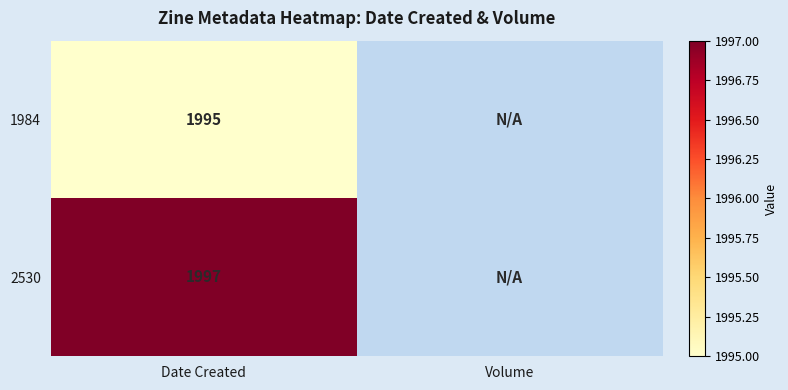

Rank the series at Date Created from highest to lowest value.

2530, 1984